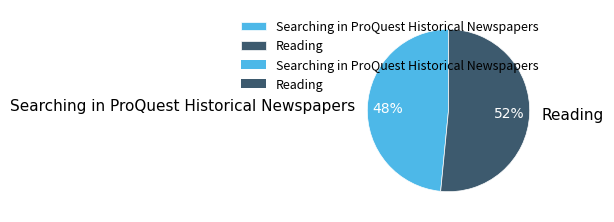

Do Searching in ProQuest Historical Newspapers and Reading together represent more than half of the pie?

Yes